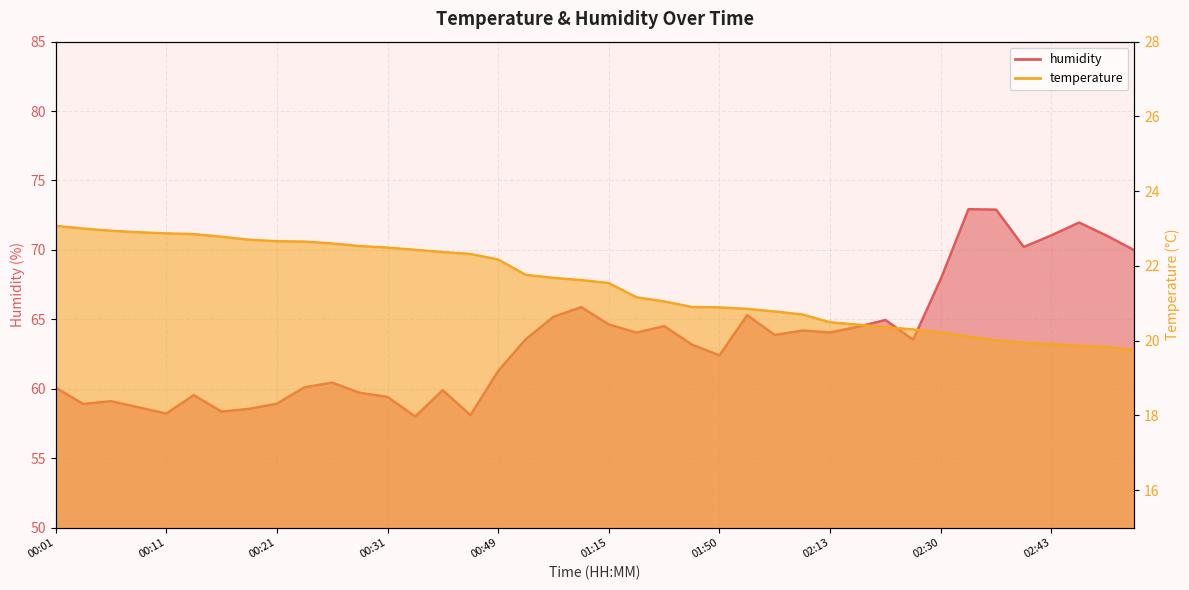

What is the maximum value for humidity?

72.9